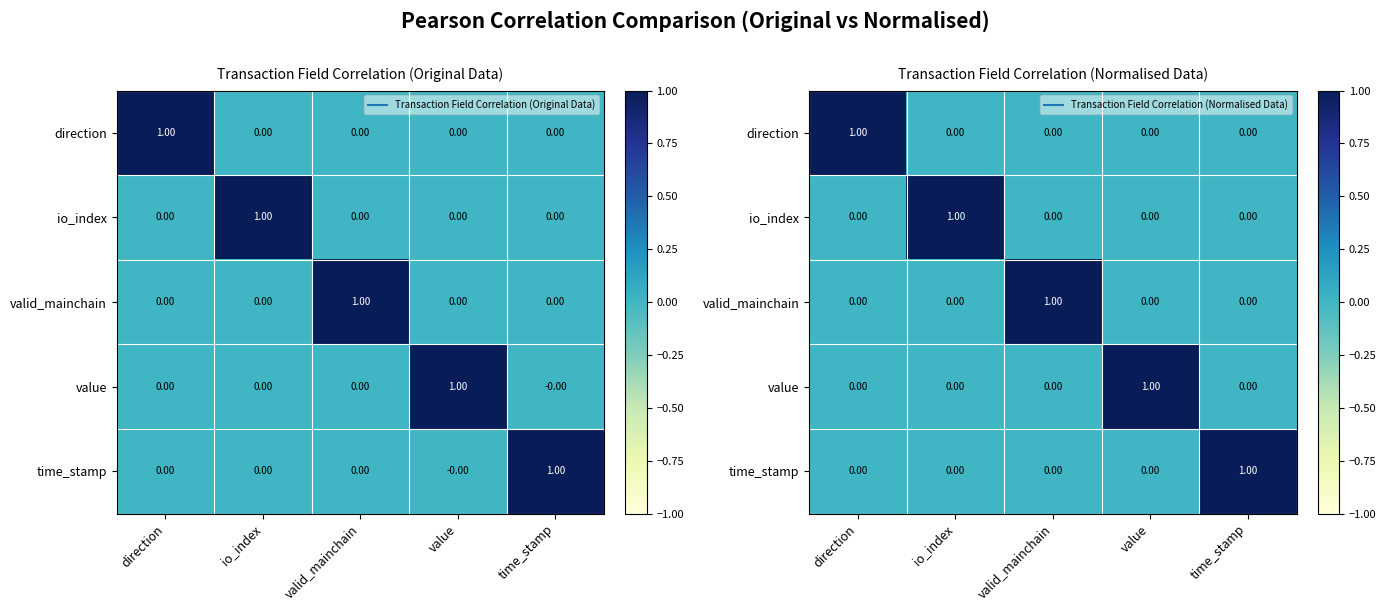

What is the difference between the maximum and minimum values in the direction series?

1.0